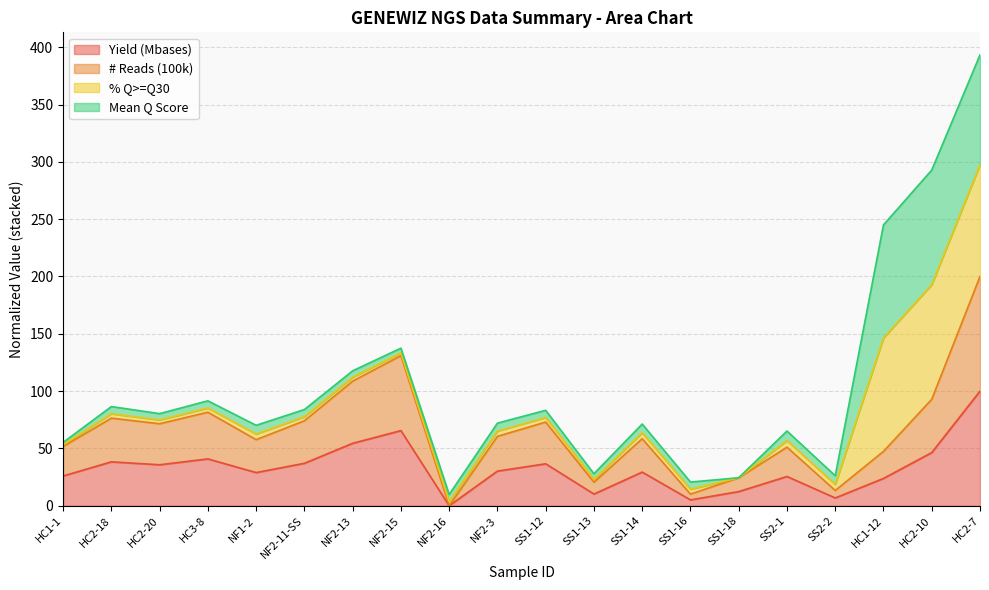

True or false: # Reads (100k) has a value of 175.0 at NF2-13.

False